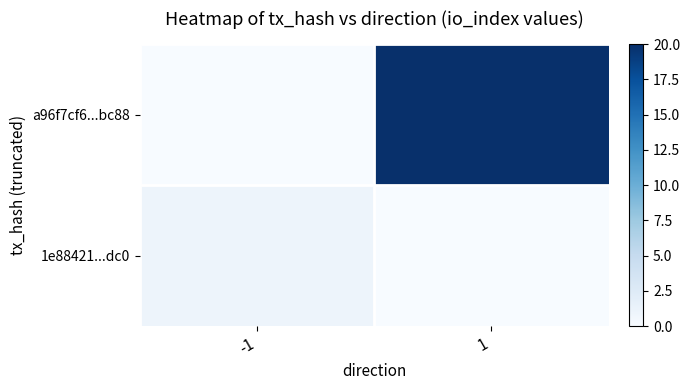

Rank the series by their maximum value, from lowest to highest.

1e88421...dc0, a96f7cf6...bc88